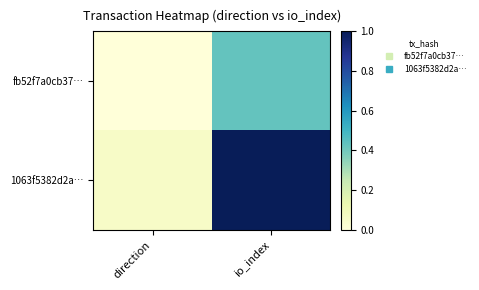

Reading left to right, list all the values displayed in this chart.

fb52f7a0cb37…: direction=0.0	io_index=0.4
1063f5382d2a…: direction=0.1	io_index=1.0